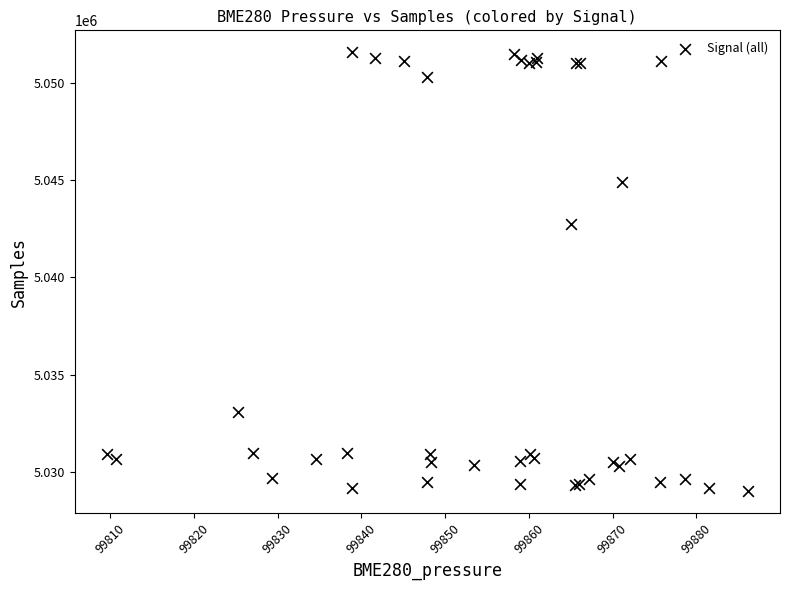

What Y value in the scatter plot is closest to 5040299?

5042754